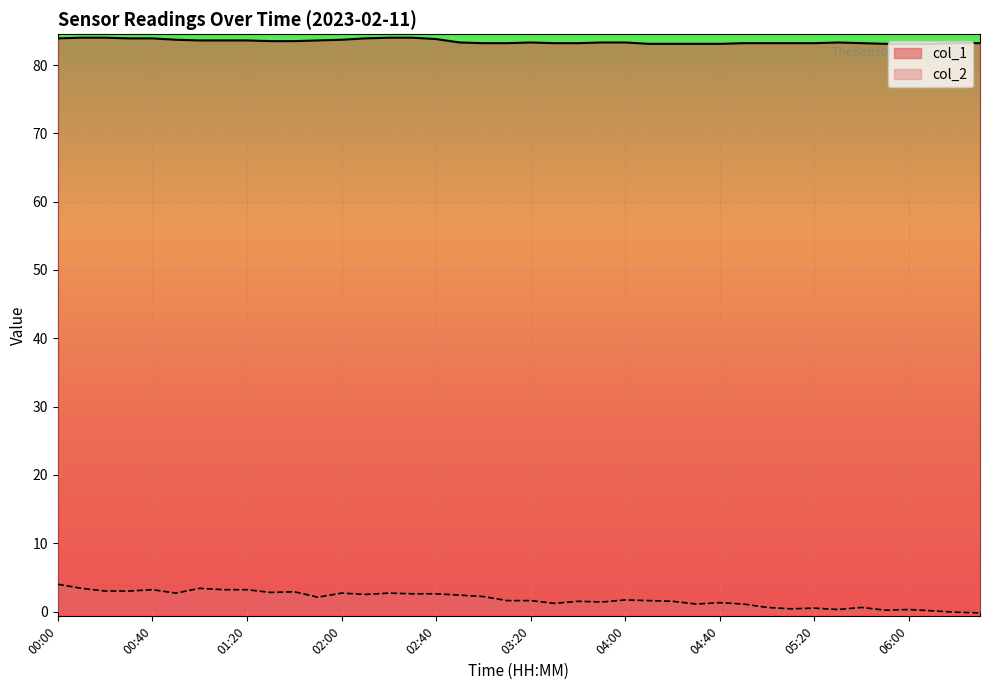

What is the change in value from 00:40 to 04:30?

-0.8